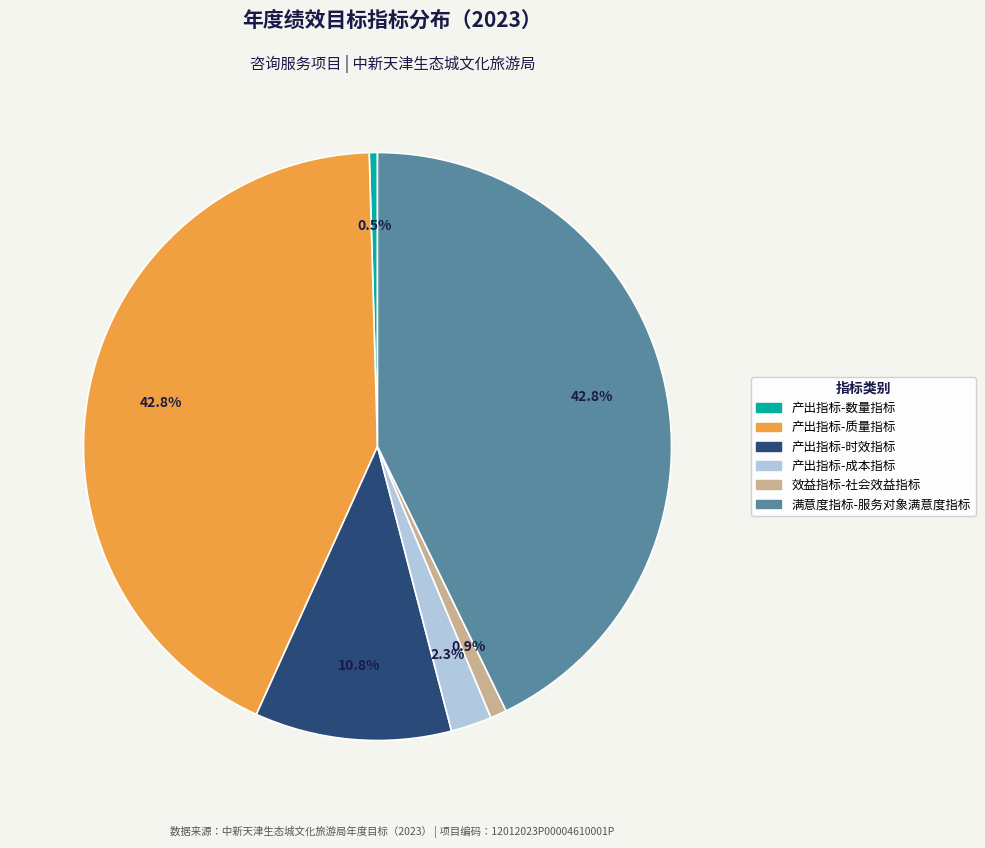

To the nearest percent, what is the combined percentage of 满意度指标-服务对象满意度指标 and 产出指标-质量指标?

86%